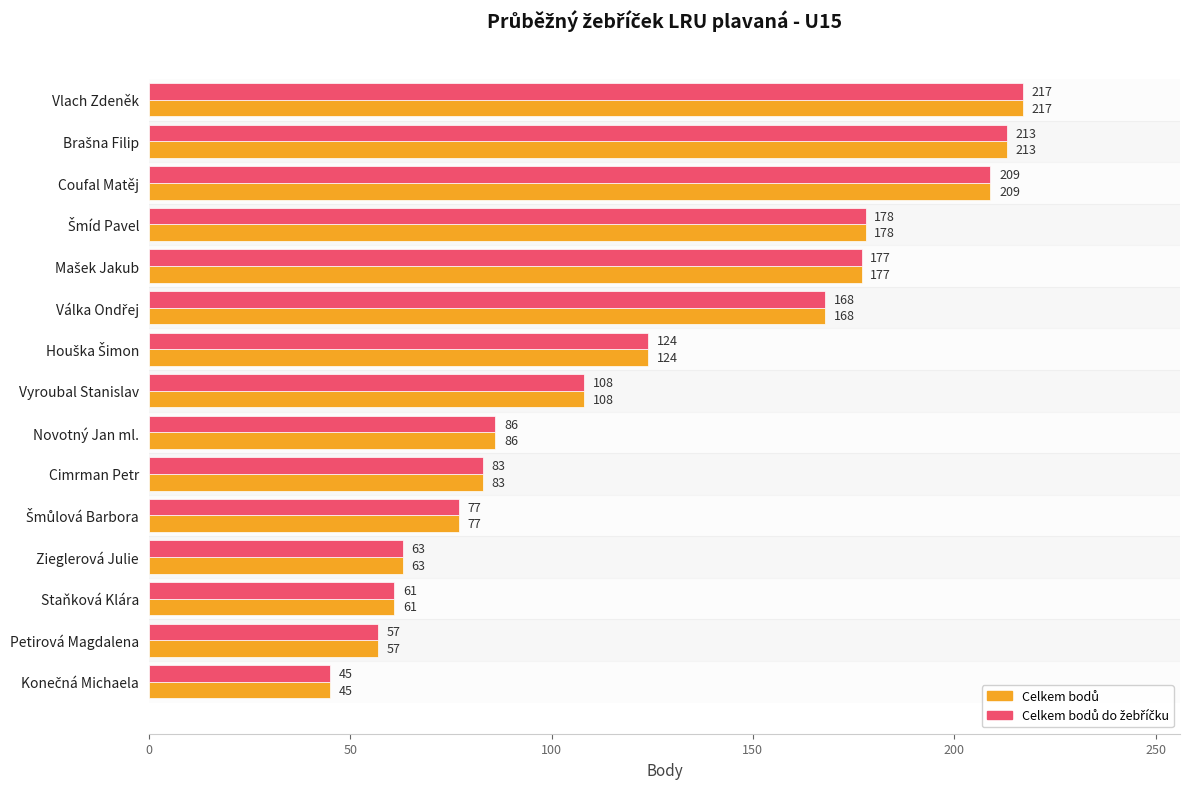

What is the total value across all series at Novotný Jan ml.?

172